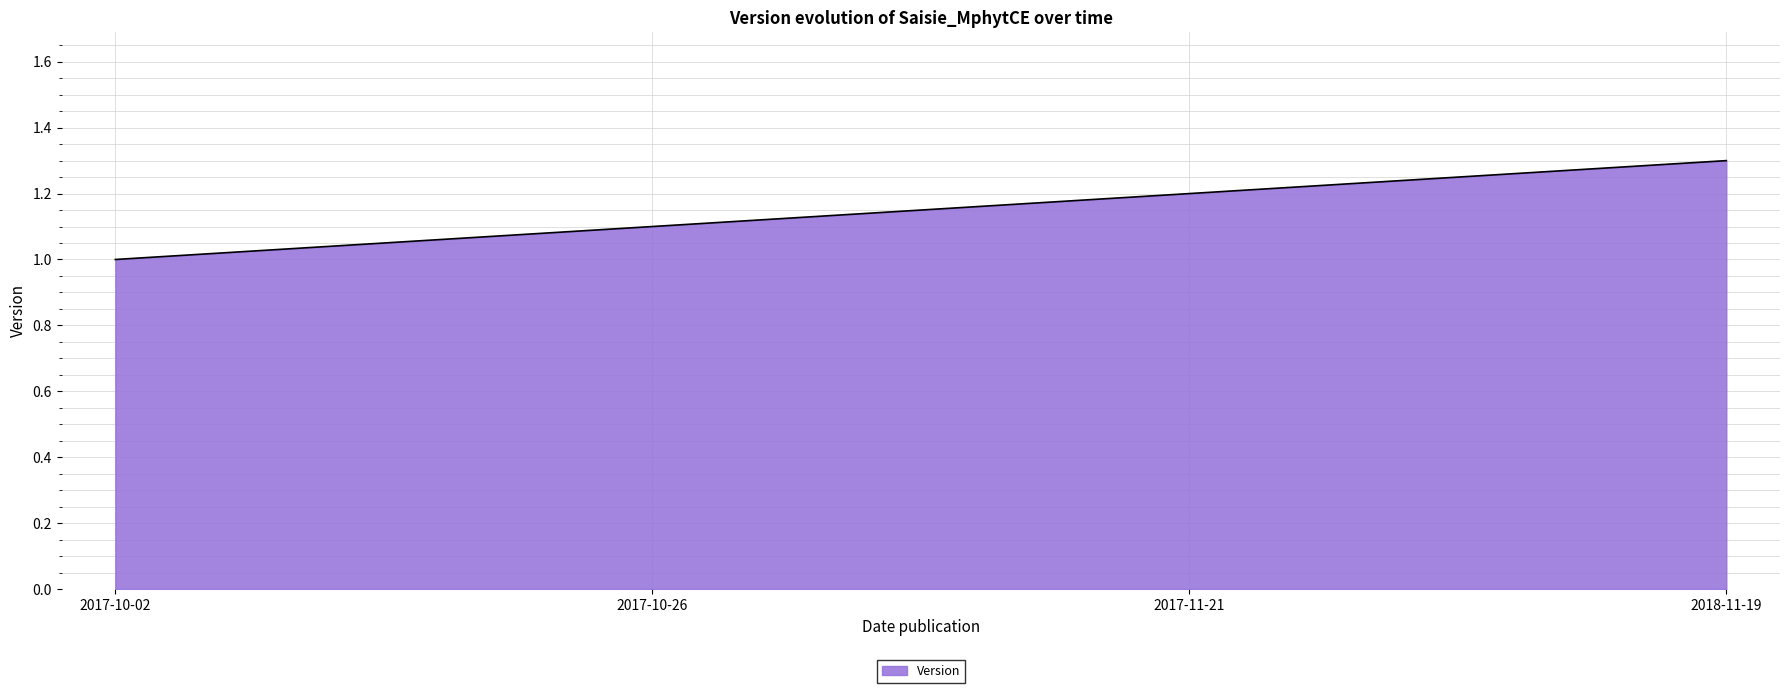

Is it true that the value at 2018-11-19 is 1.9?

False